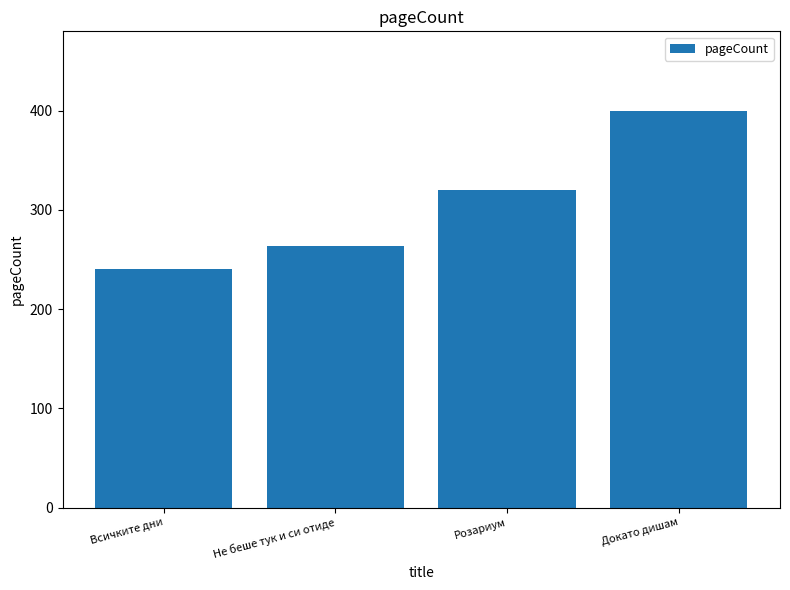

What is the value of the 2nd bar from the left?

264